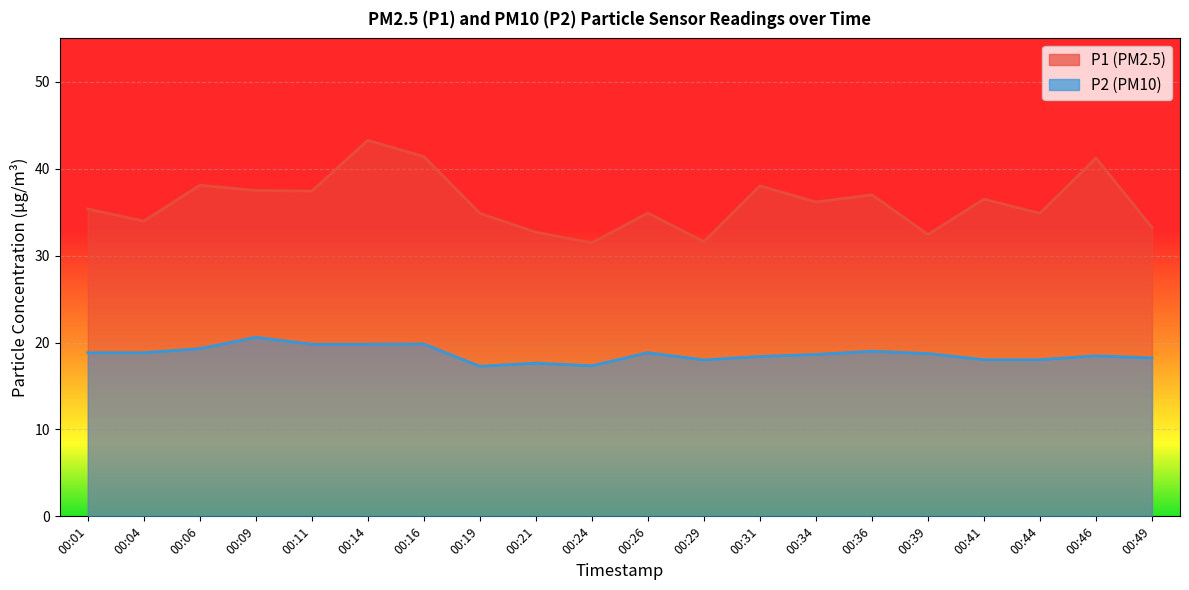

Where is the first local minimum for P1?

00:04